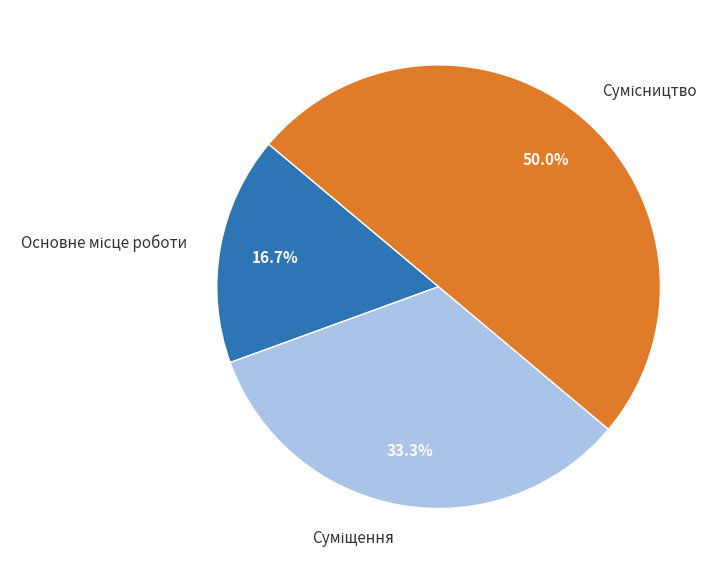

How many slices are in this pie chart?

3